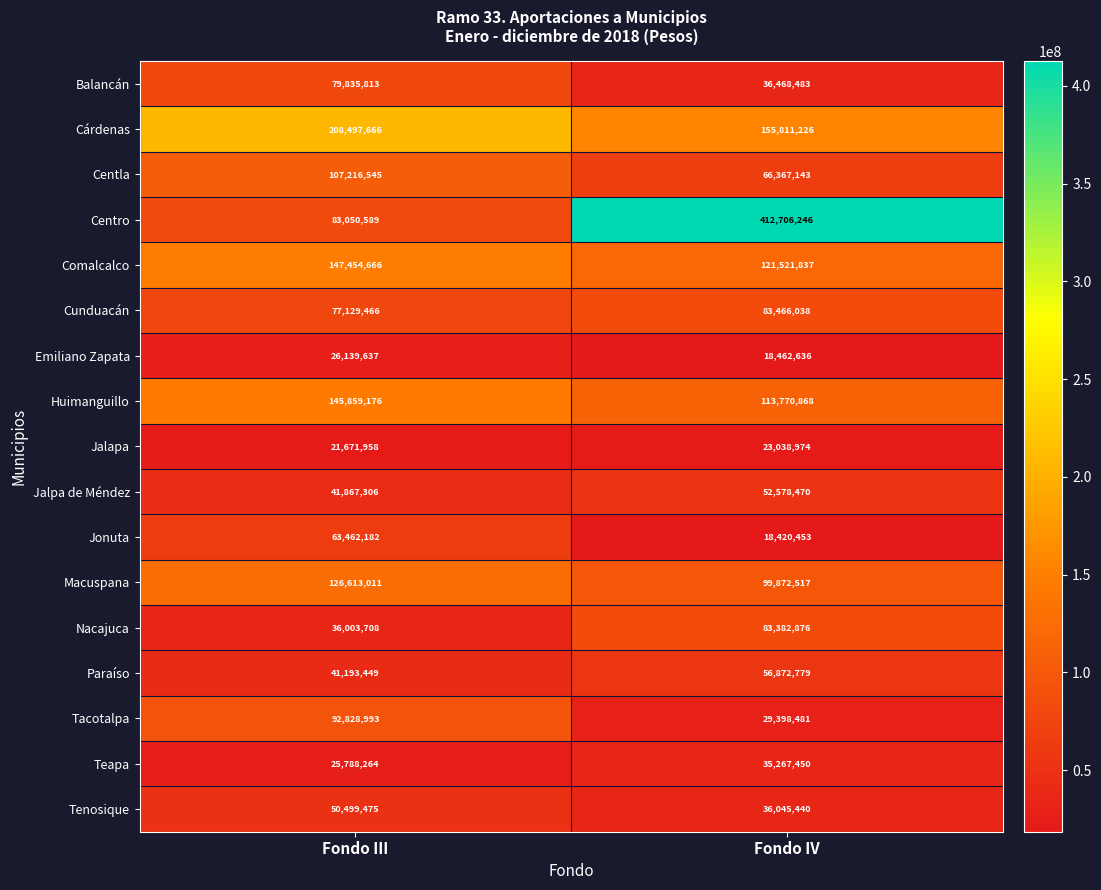

List the labels in order of Teapa value, largest first.

Fondo IV, Fondo III